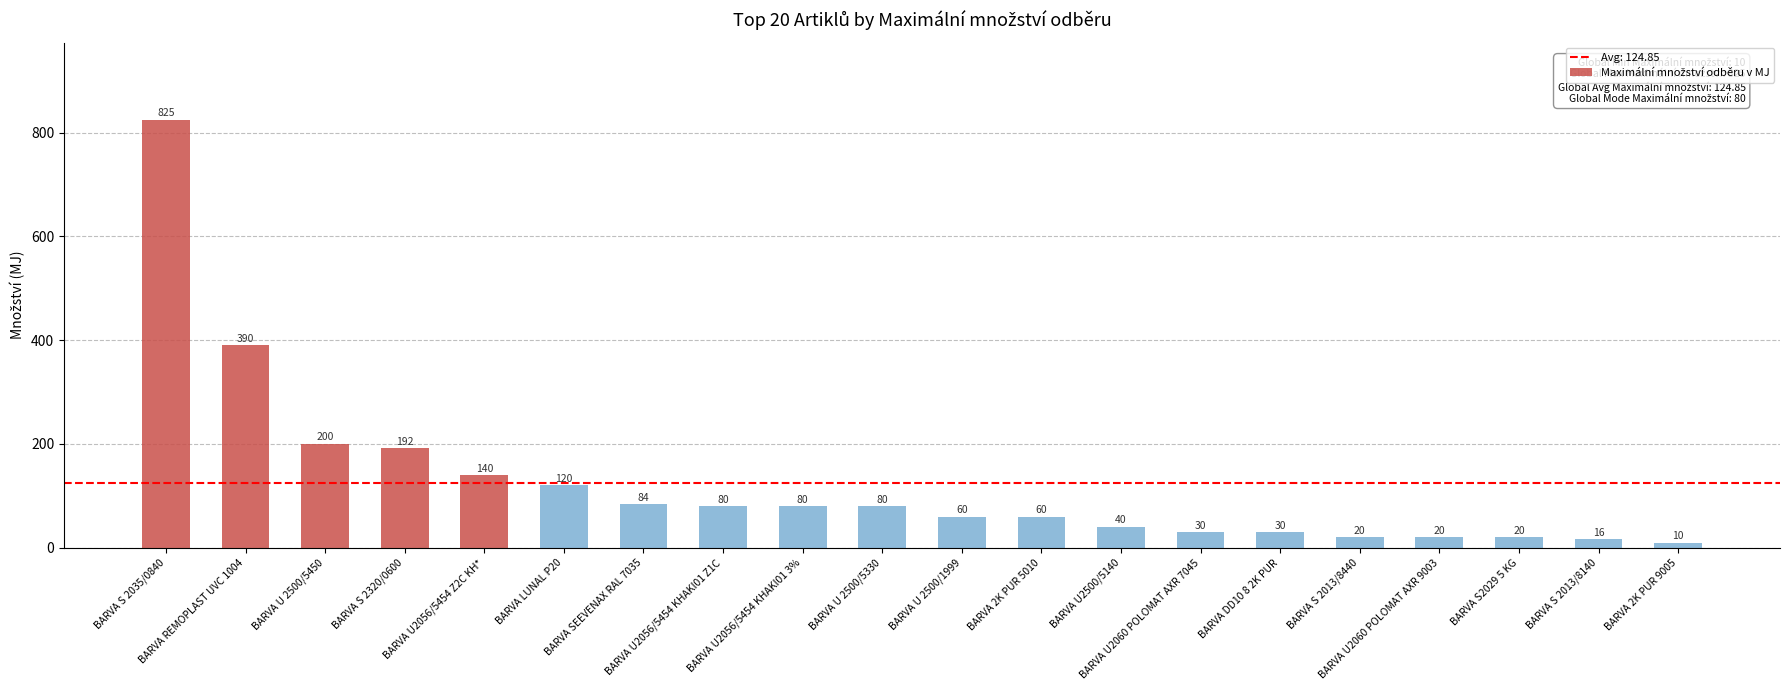

What is the value of the 17th bar from the left?

20